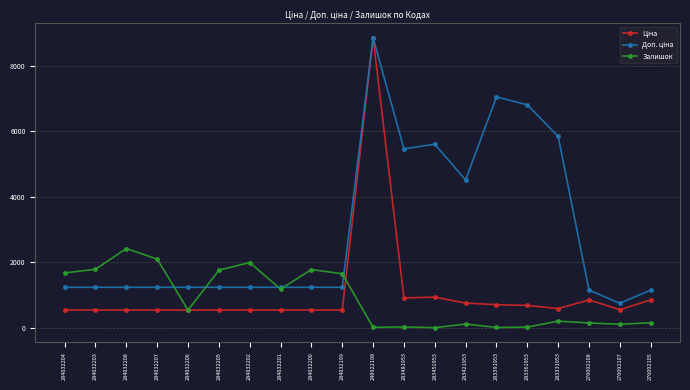

What is the total value across all series at 284032202?

3766.4